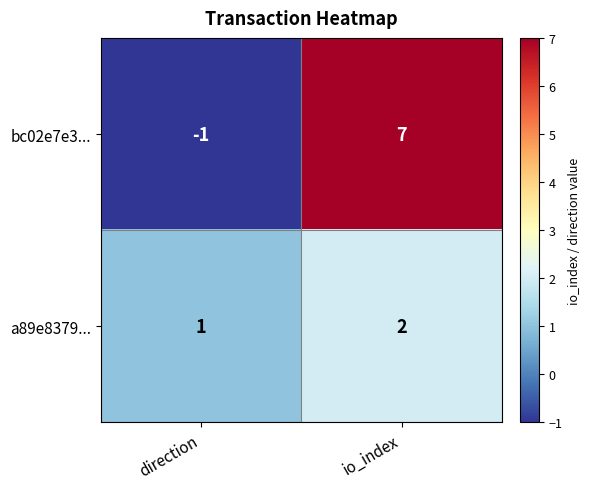

Rank the series by their maximum value, from highest to lowest.

bc02e7e3..., a89e8379...